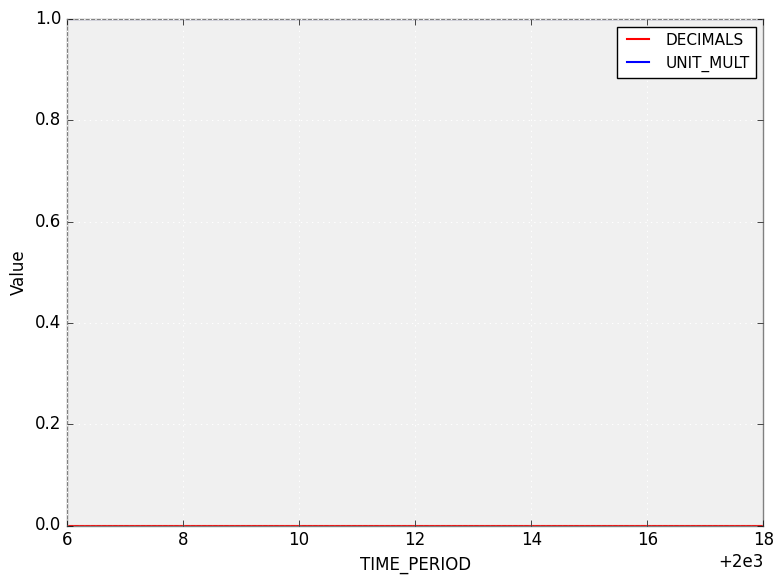

Which series has the largest total across all categories?

UNIT_MULT